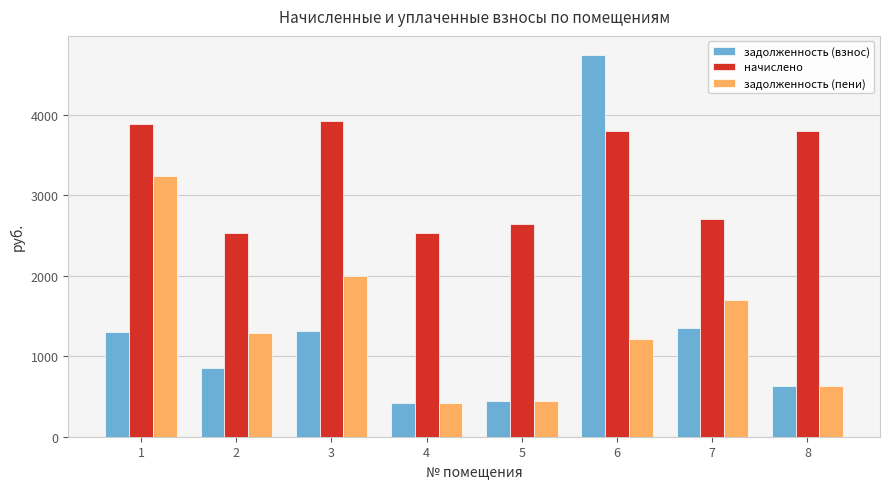

Rank the series by their maximum value, from lowest to highest.

задолженность (пени), начислено, задолженность (взнос)